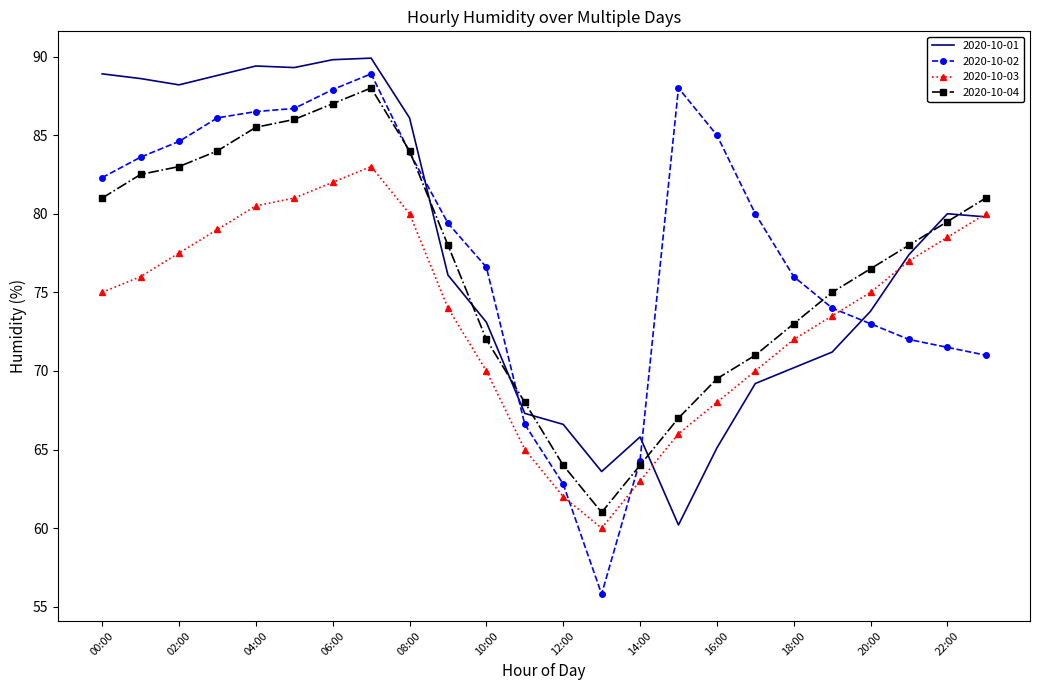

Which series has the largest range (max minus min)?

2020-10-02